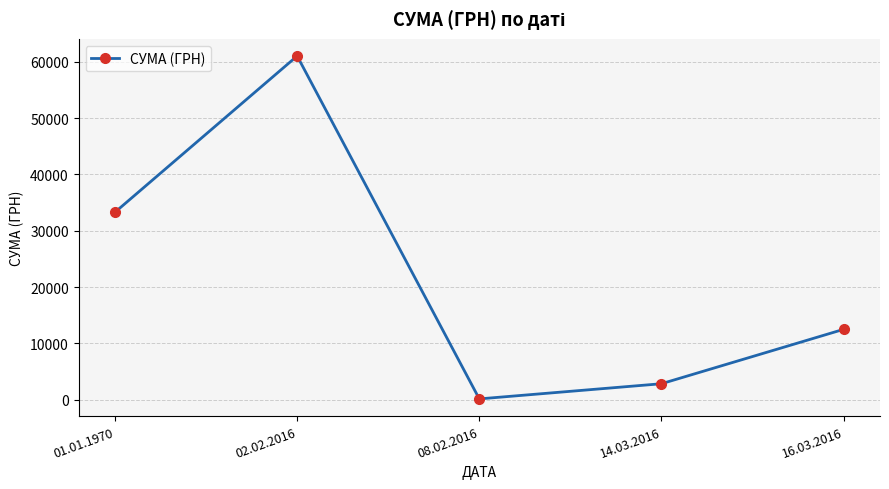

Approximately how many times larger is the value at 16.03.2016 compared to 01.01.1970?

0.4